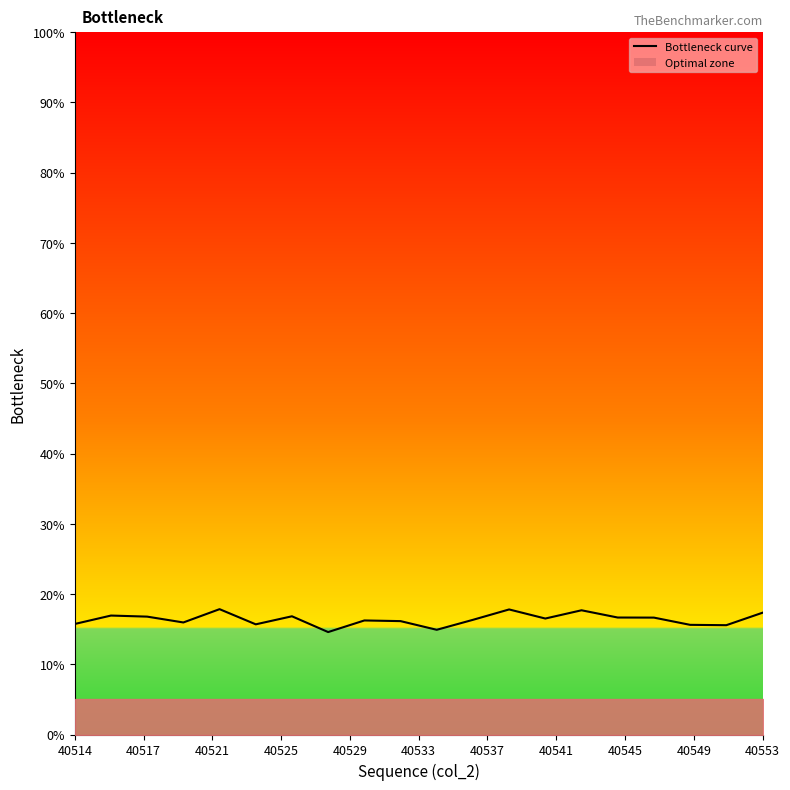

What is the average value?

16.4